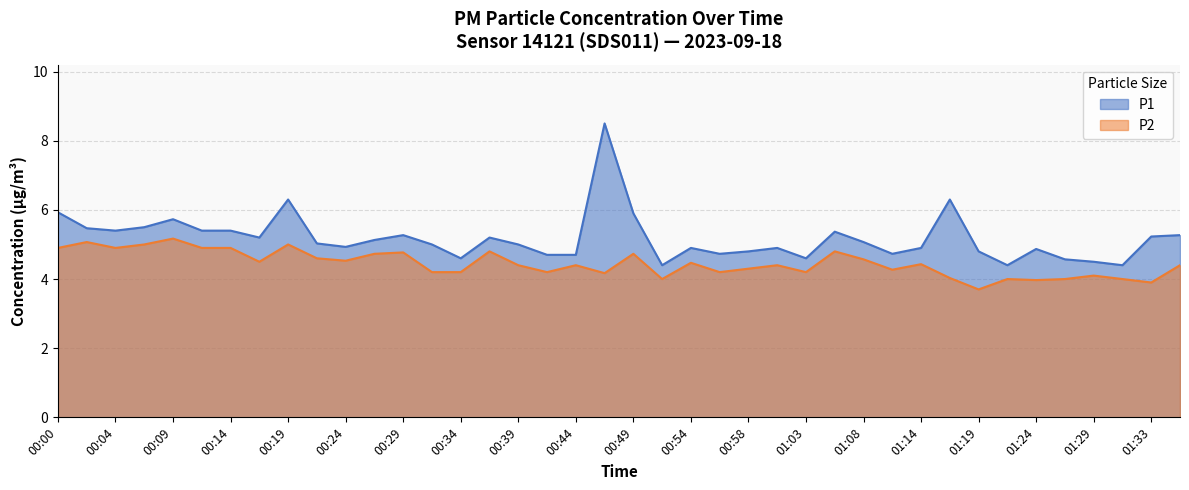

The value of P2 at 00:58 is 7.1. True or false?

False